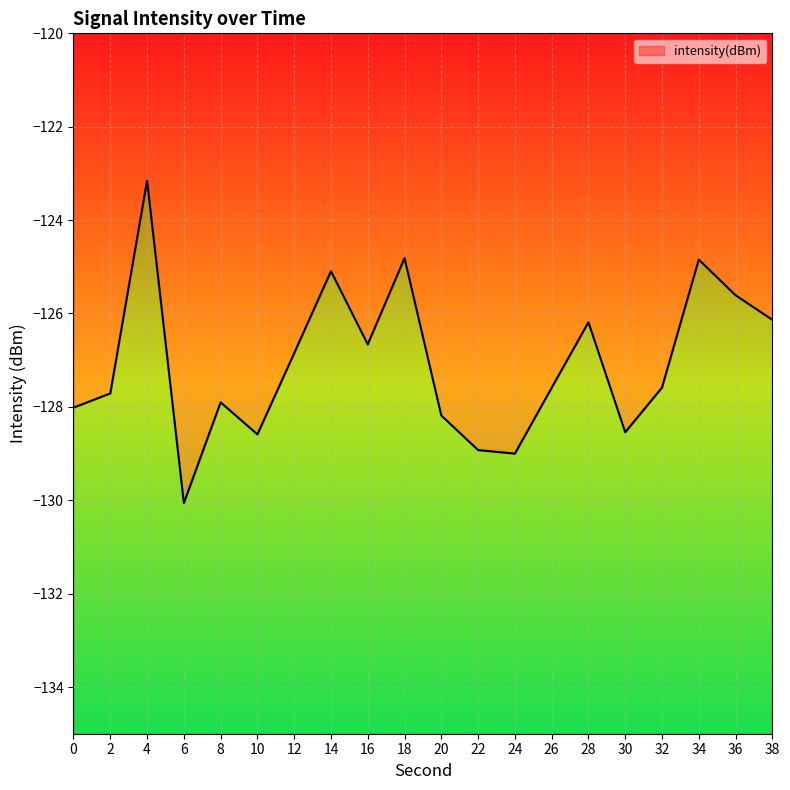

How many lines are shown in the chart?

1